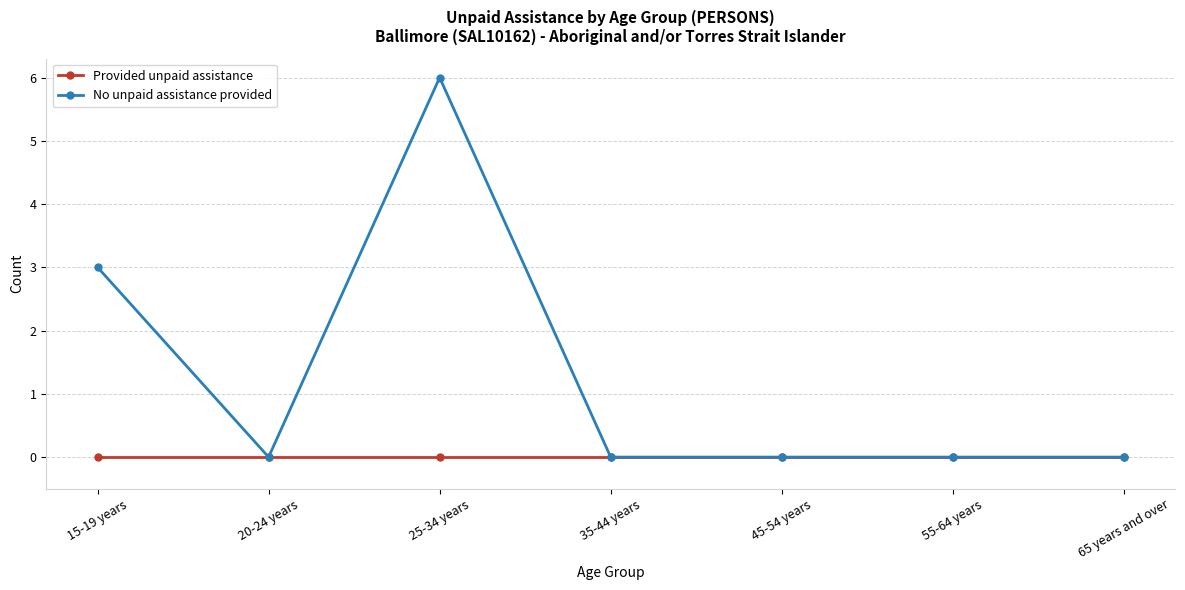

At which label does No unpaid assistance provided reach its peak?

25-34 years